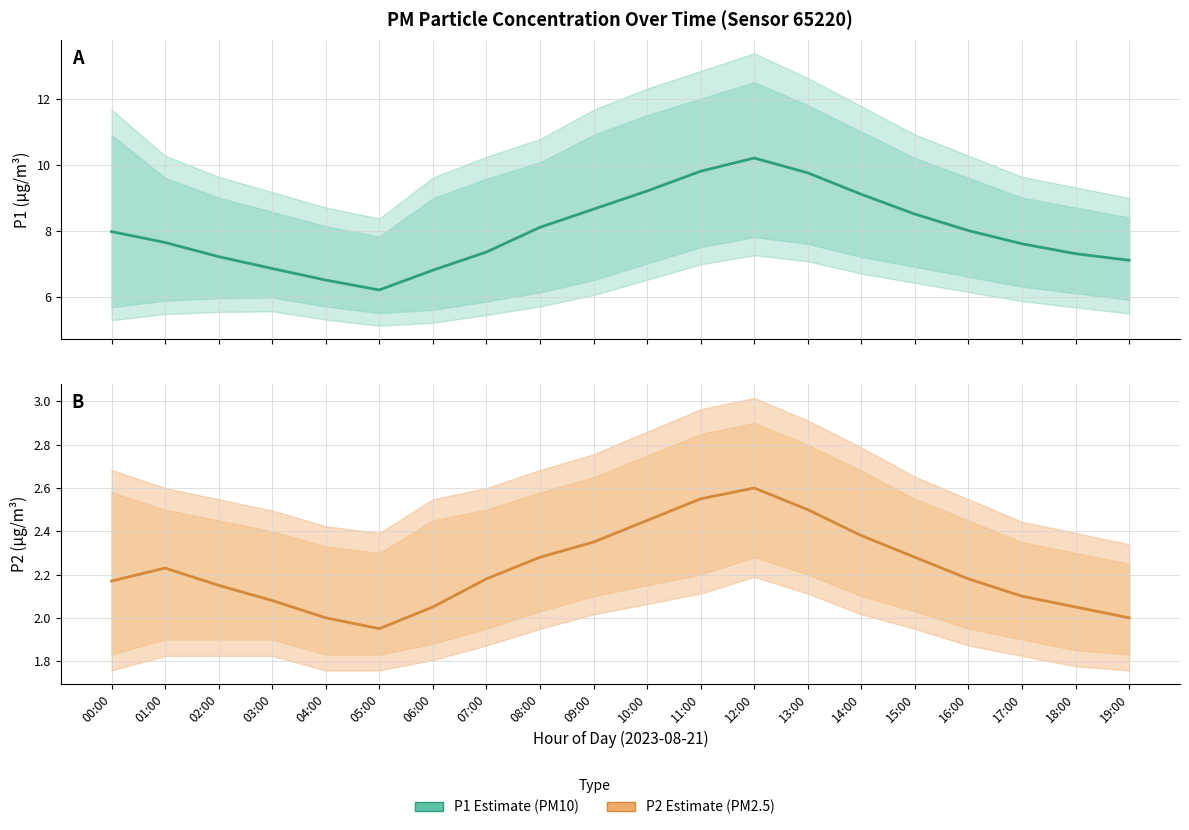

Where is the first local minimum for P2 (PM2.5)?

05:00